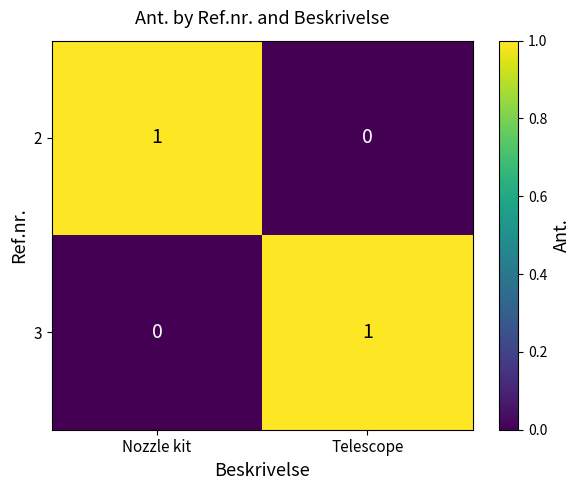

Which category has the highest value in the 2 series?

Nozzle kit